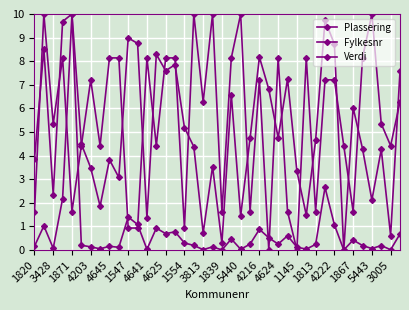

Does the chart have visible grid lines?

Yes